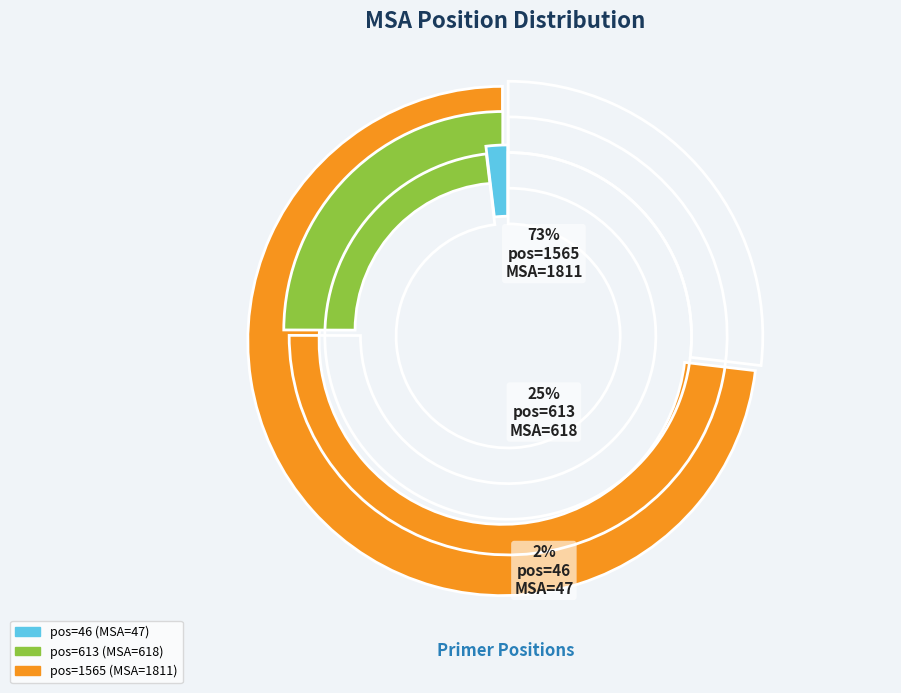

Approximately how many times larger is the value at 1565 compared to 46?

38.5